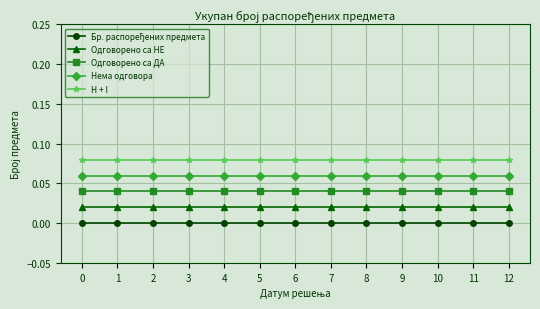

Is the value of Одговорено са ДА at 9 greater than the value of Нема одговора at 0?

No